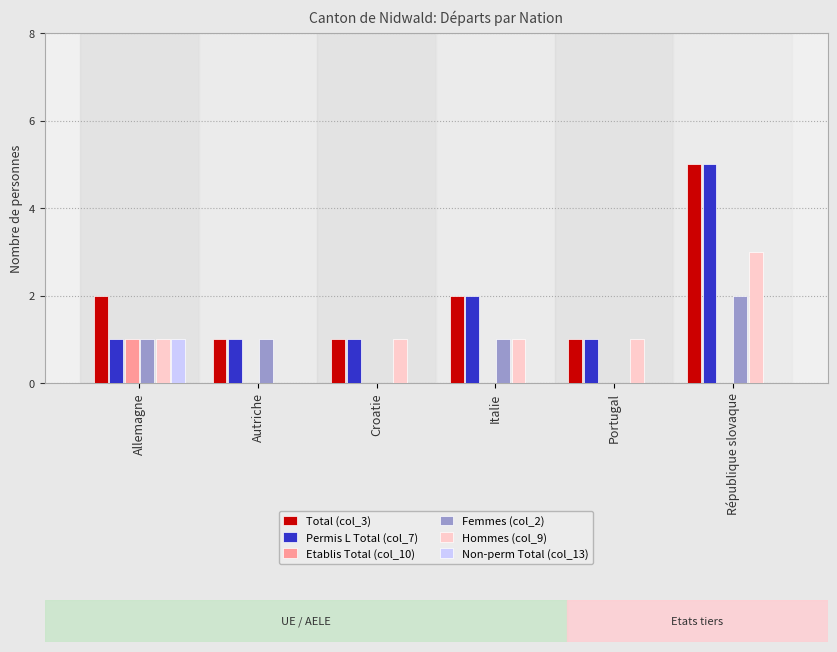

At which category is the sum across all series the highest?

République slovaque